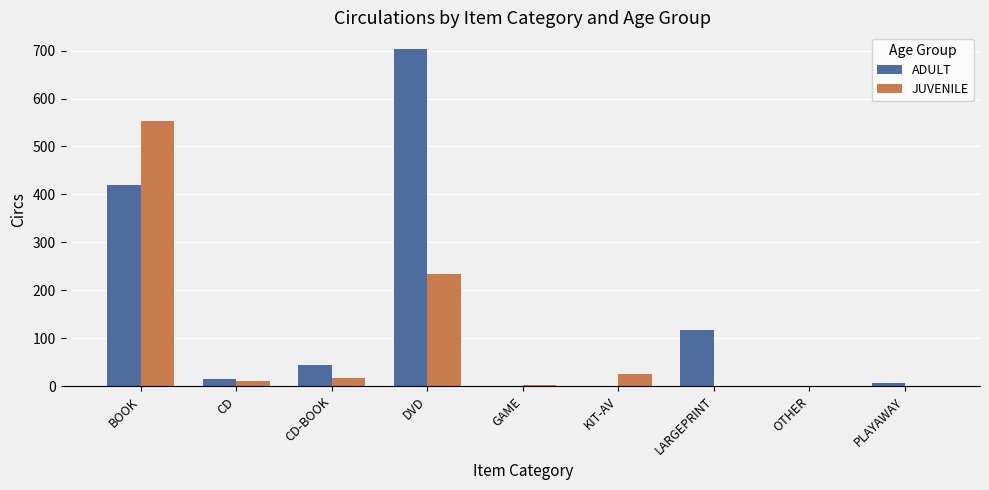

Count the number of data series in this chart.

2